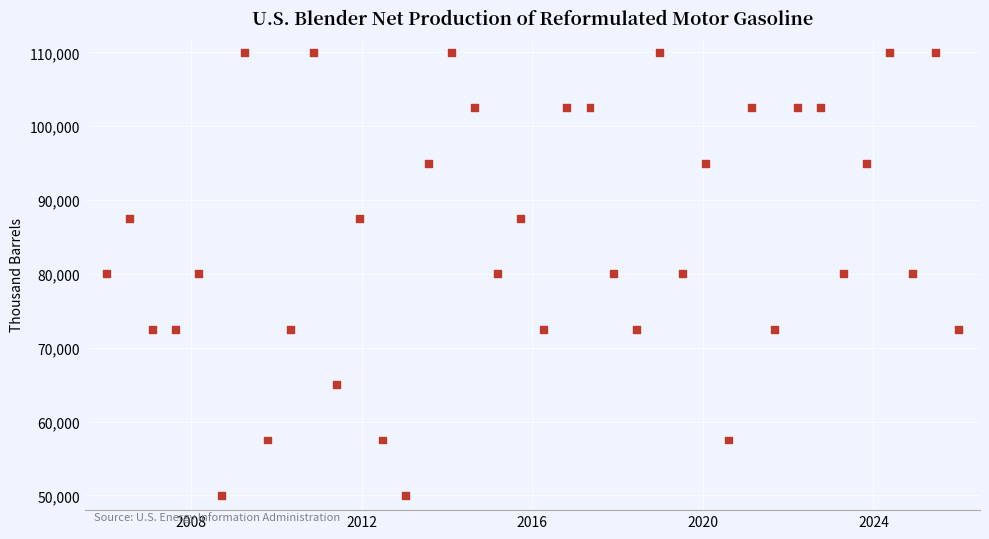

What is the range of Y values (max minus min)?

60000